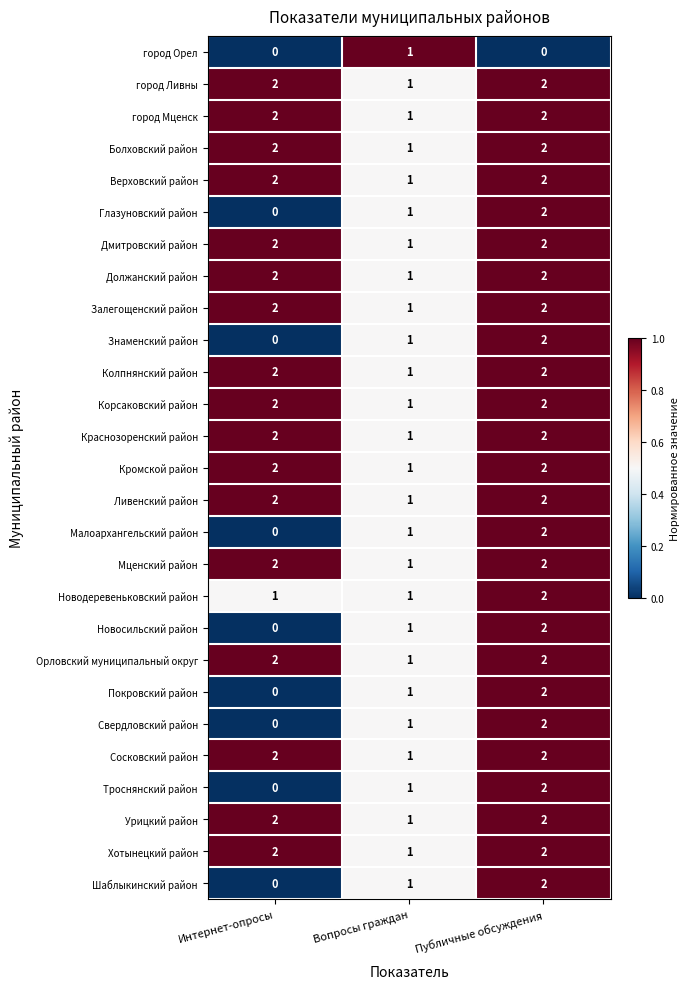

At which category is the sum across all series the highest?

Публичные обсуждения